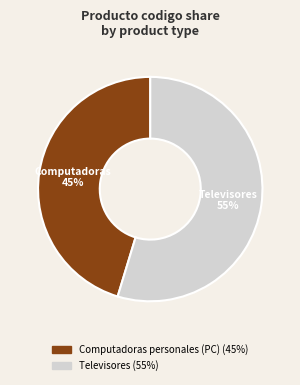

To the nearest percent, what is the average slice percentage?

50%